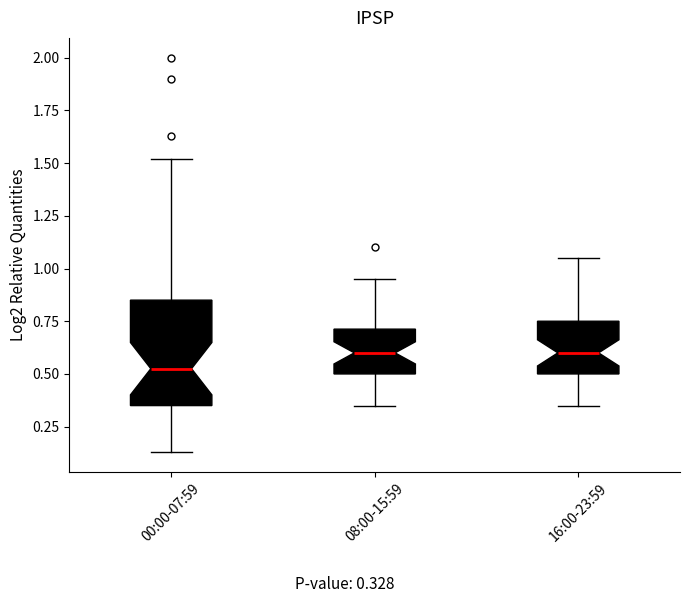

Which box's median line is the lowest?

00:00-07:59